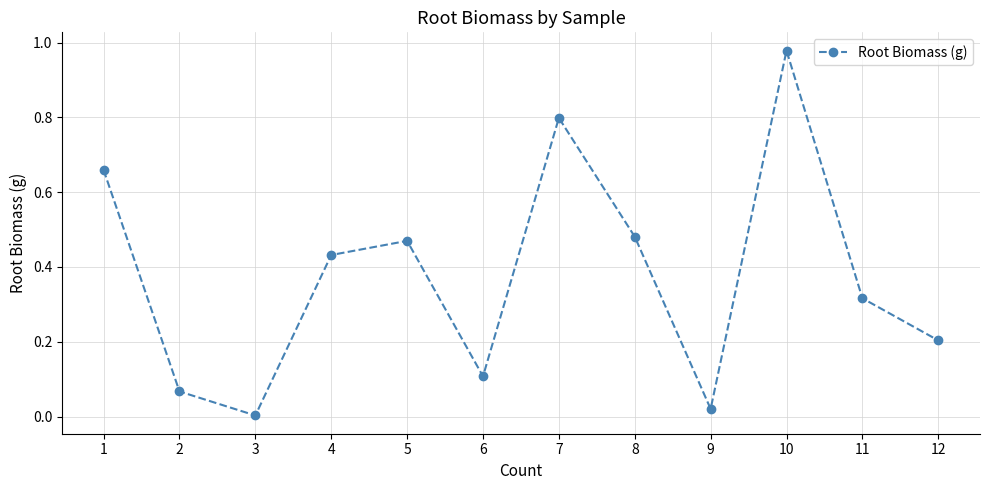

At which category does the data reach its first local valley?

3